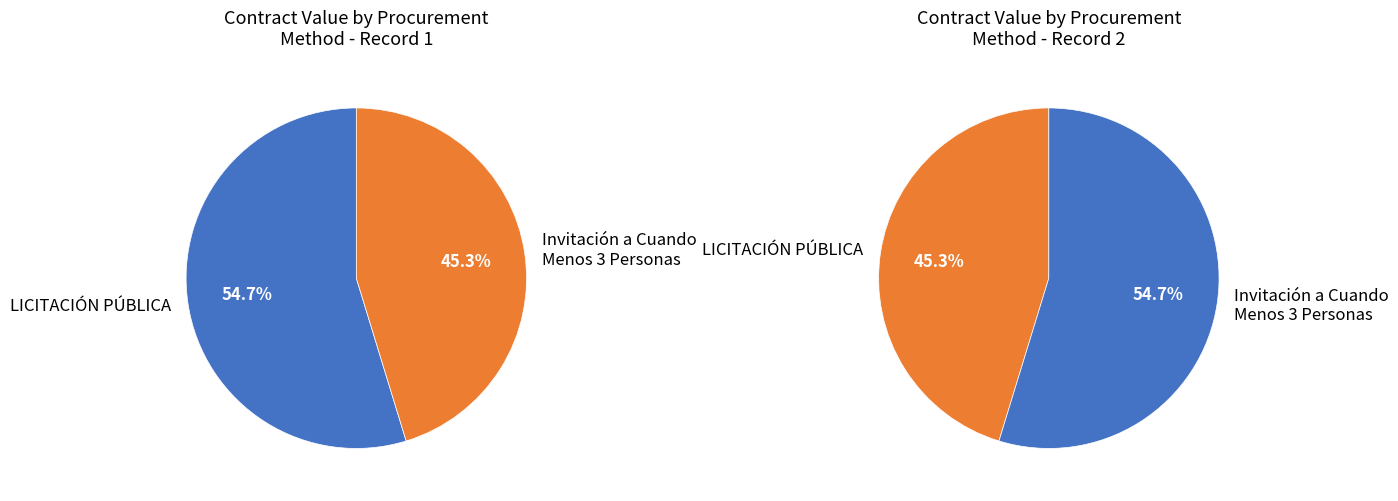

Which series has the widest spread of values?

Left Pie